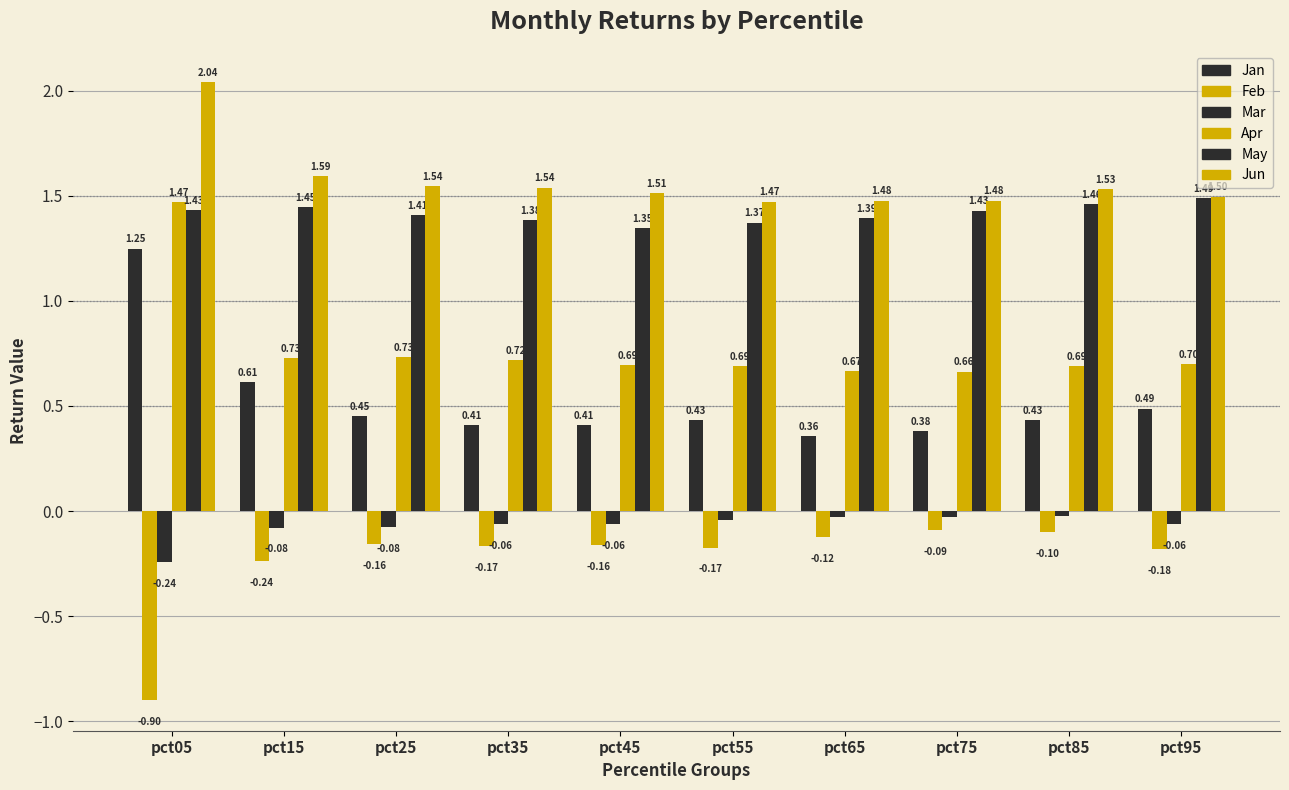

Count the Apr values in the range 0 to 1.

9